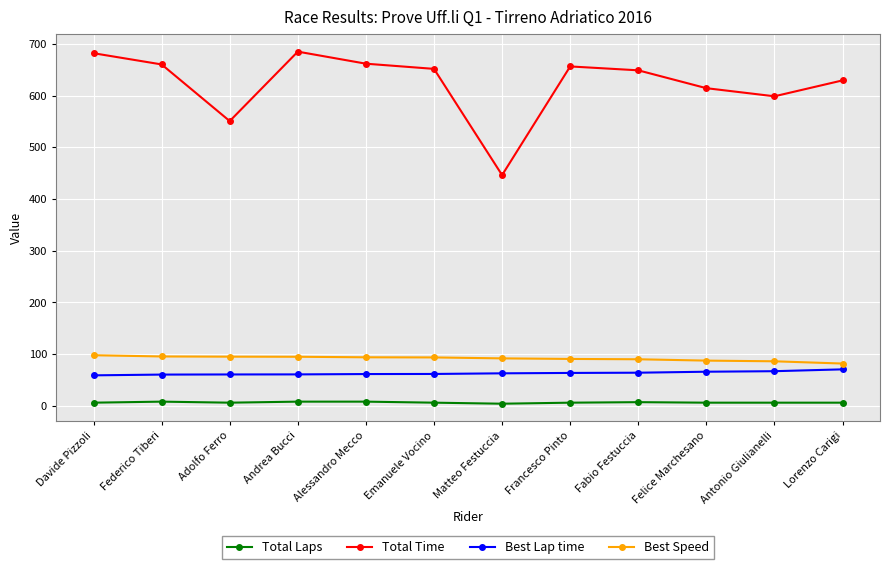

Is it true that Total Time equals 662.0 at Alessandro Mecco?

True